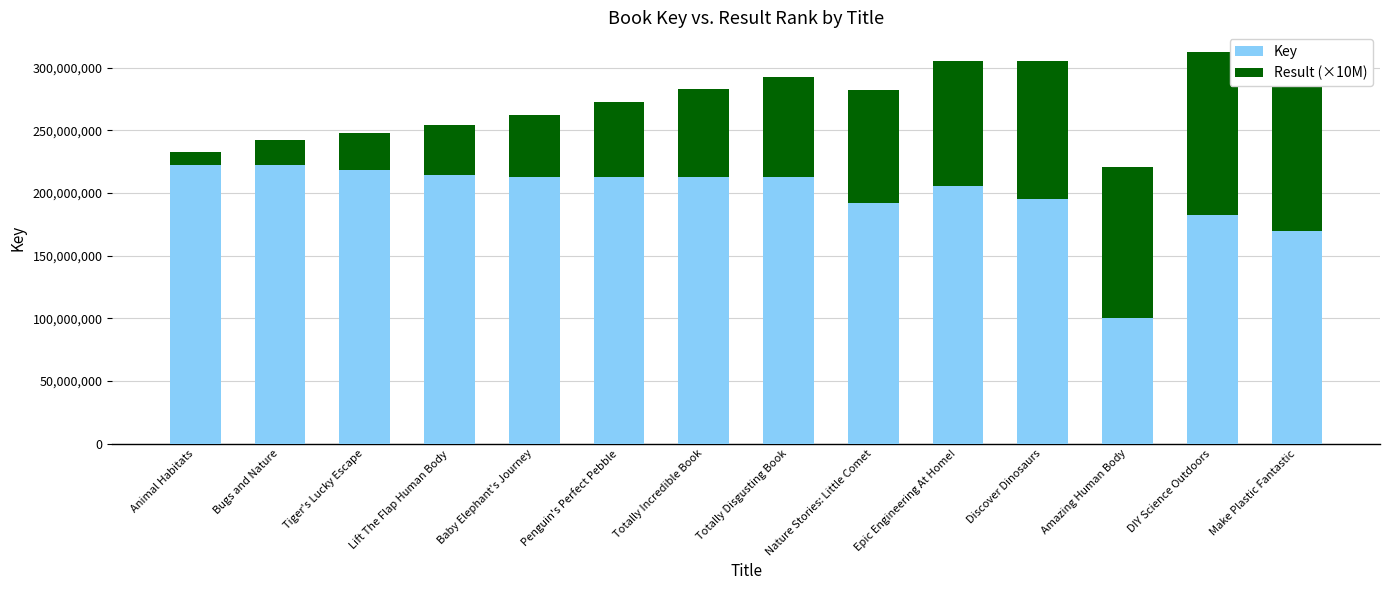

How many values in the Key series exceed 212639548?

6